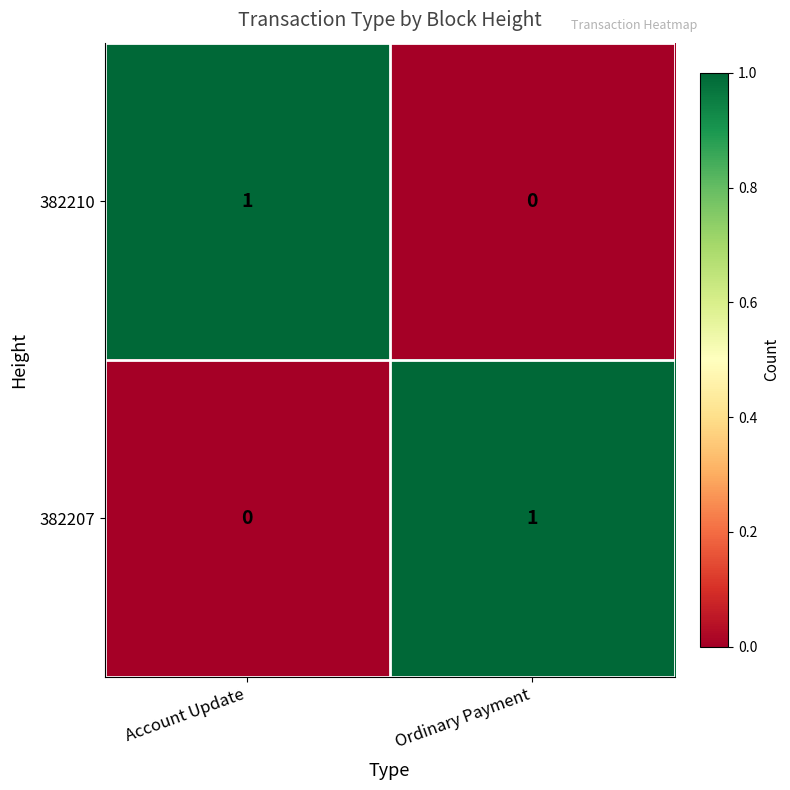

At which label is 382210 closest to 0?

Ordinary Payment